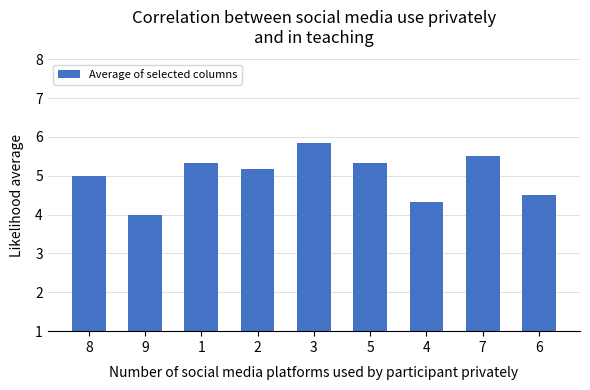

What is the label of the 4th bar from the left?

2